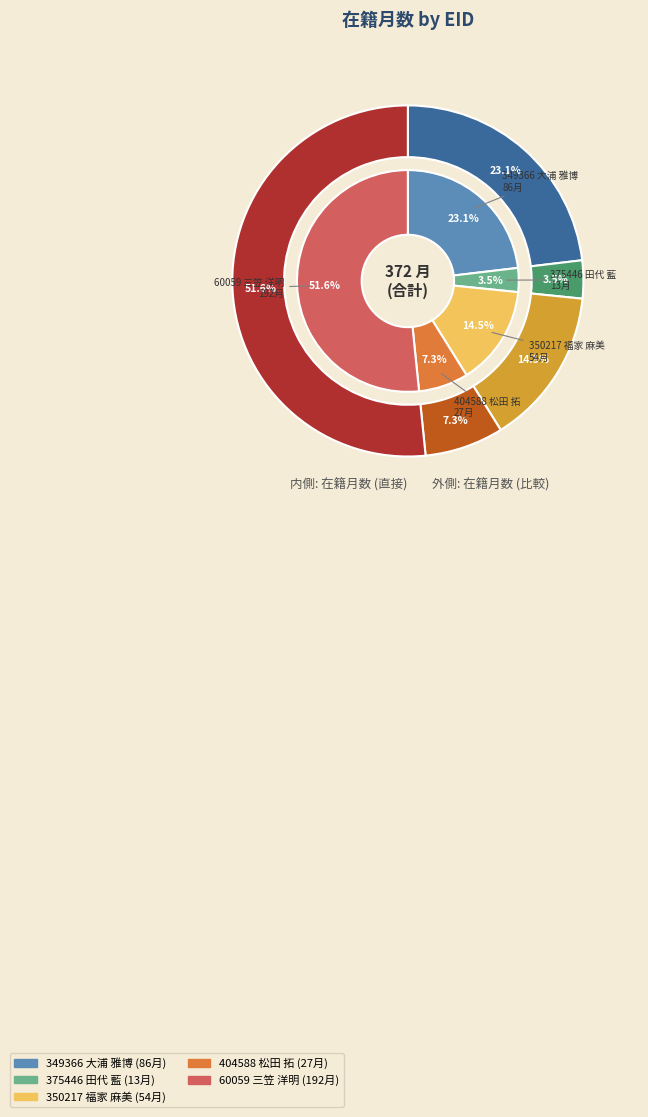

To the nearest percent, what is the difference between the largest and smallest slice percentages?

48%